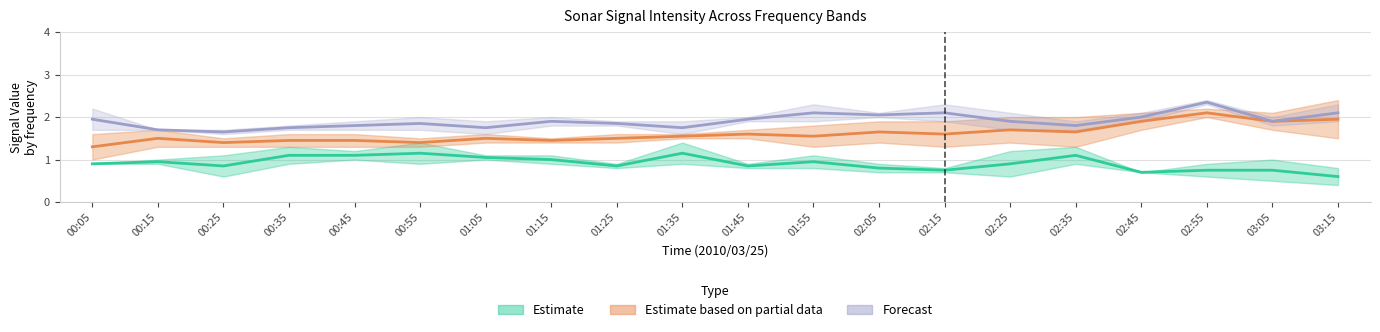

What is the label of the 15th point from the left?

02:25